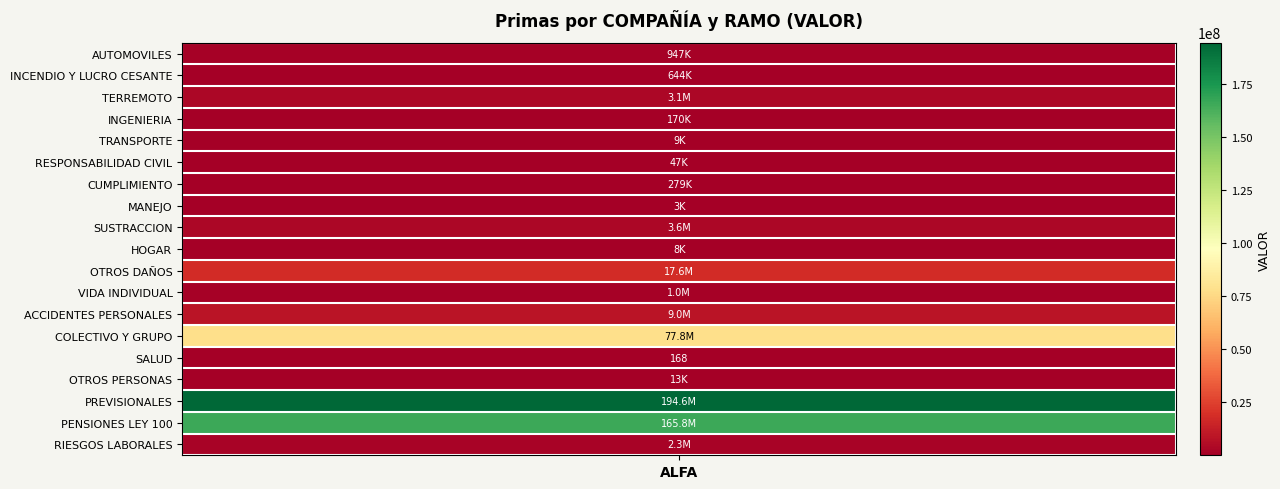

List the labels in order of value, smallest first.

SALUD, MANEJO, HOGAR, TRANSPORTE, OTROS PERSONAS, RESPONSABILIDAD CIVIL, INGENIERIA, CUMPLIMIENTO, INCENDIO Y LUCRO CESANTE, AUTOMOVILES, VIDA INDIVIDUAL, RIESGOS LABORALES, TERREMOTO, SUSTRACCION, ACCIDENTES PERSONALES, OTROS DAÑOS, COLECTIVO Y GRUPO, PENSIONES LEY 100, PREVISIONALES